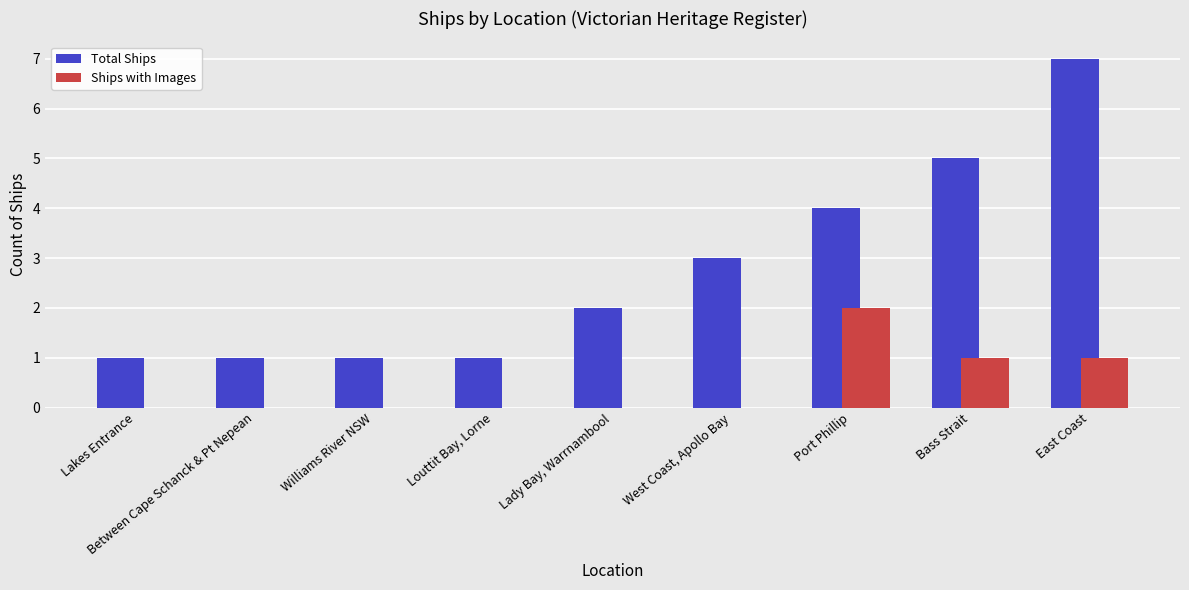

Rank the series by their average value, from lowest to highest.

Ships with Images, Total Ships